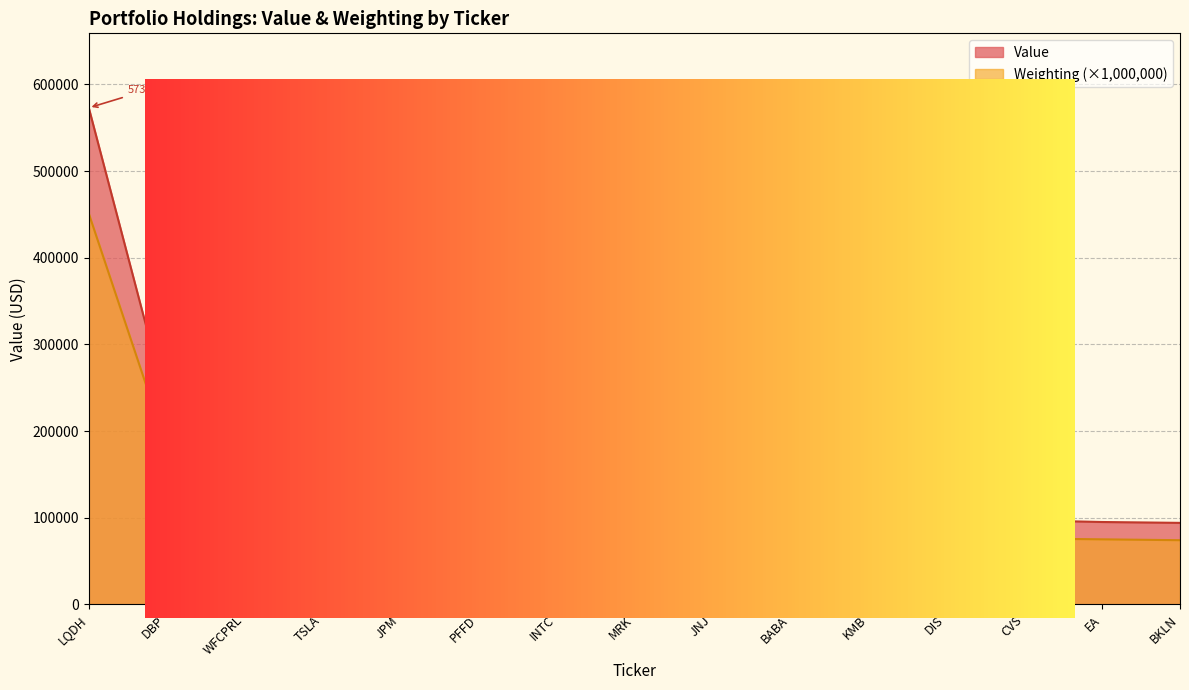

Between JPM and INTC, which series saw the biggest shift?

Value